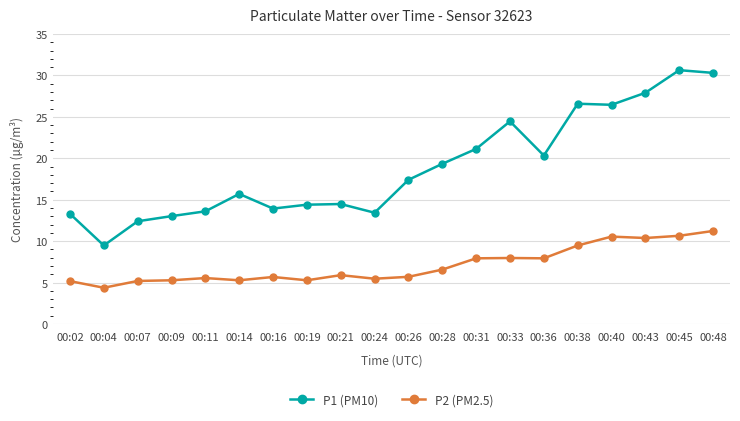

True or false: P2 (PM2.5) has more than 1 interior local peaks.

True